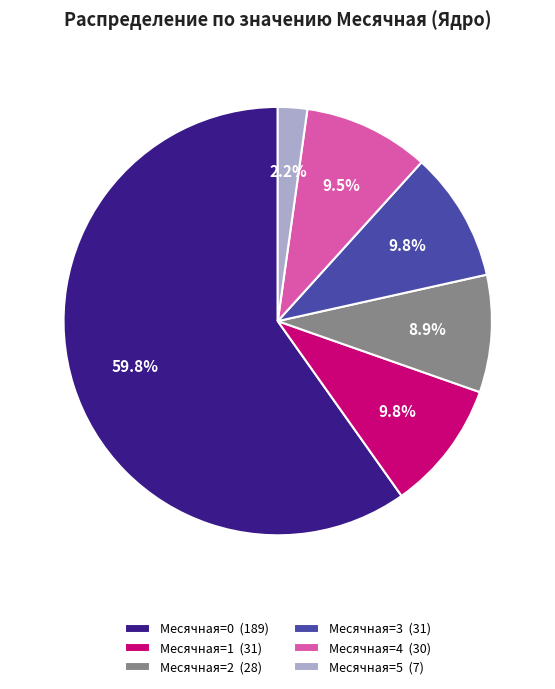

How many slices are in this pie chart?

6